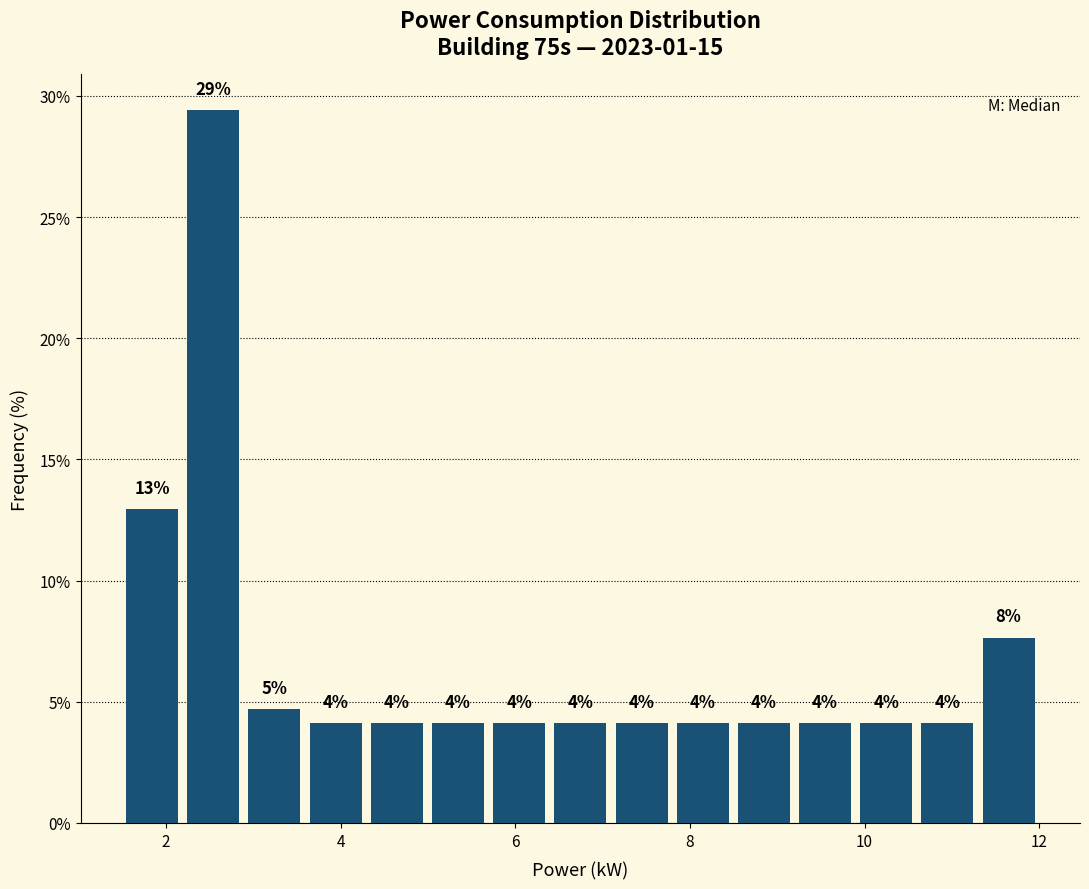

Read against the x-axis, roughly where is the centre of the tallest bar?

2.6